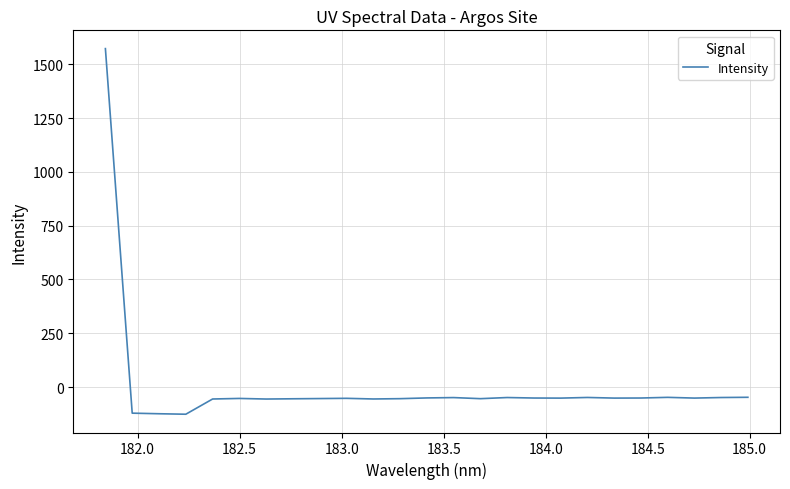

What is the minimum value shown in the chart?

-126.0